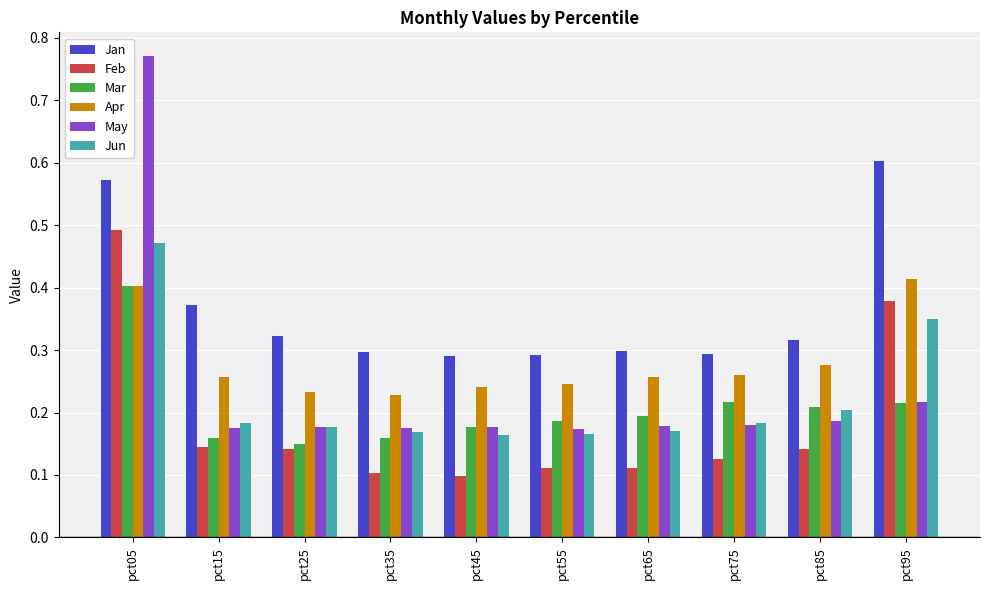

Which series has the largest range (max minus min)?

May